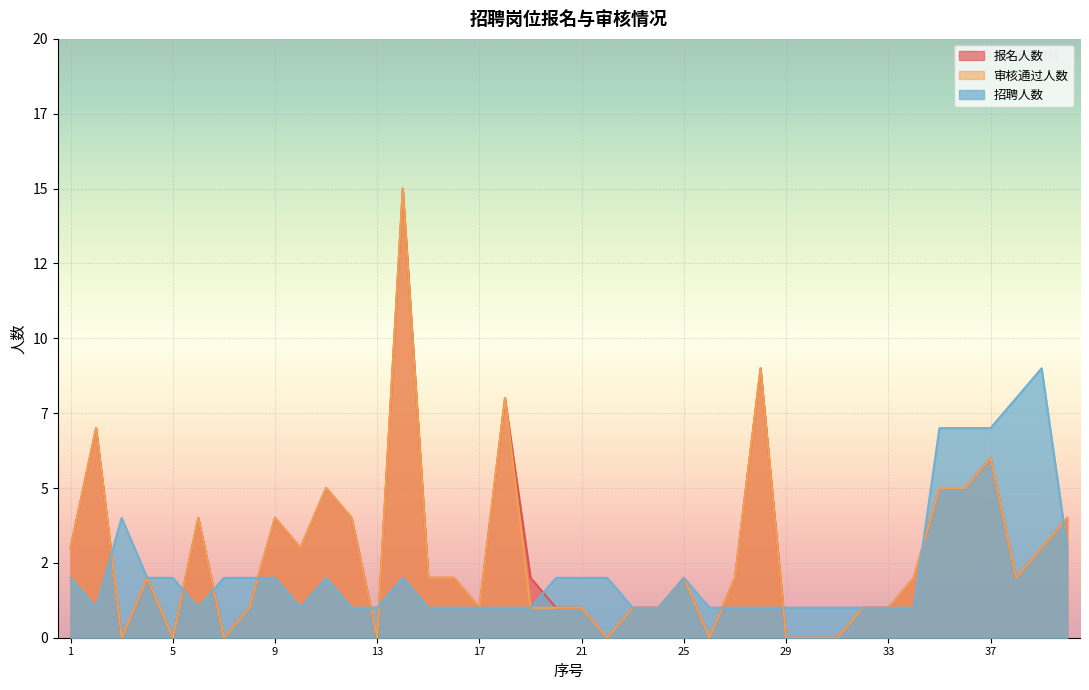

Where do 招聘人数 and 报名人数 first cross each other?

2 and 3